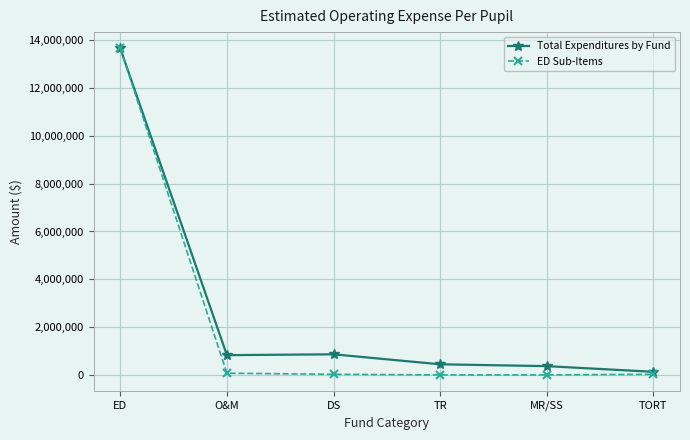

At which category is the sum across all series the highest?

ED